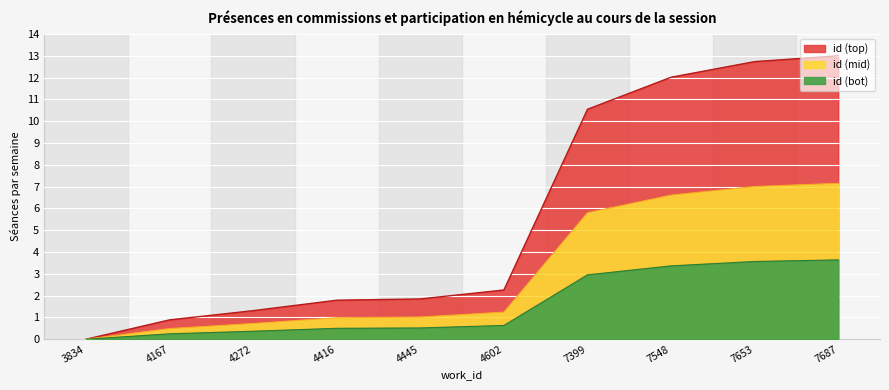

What is the difference between the highest and lowest values at 7548?

3.2